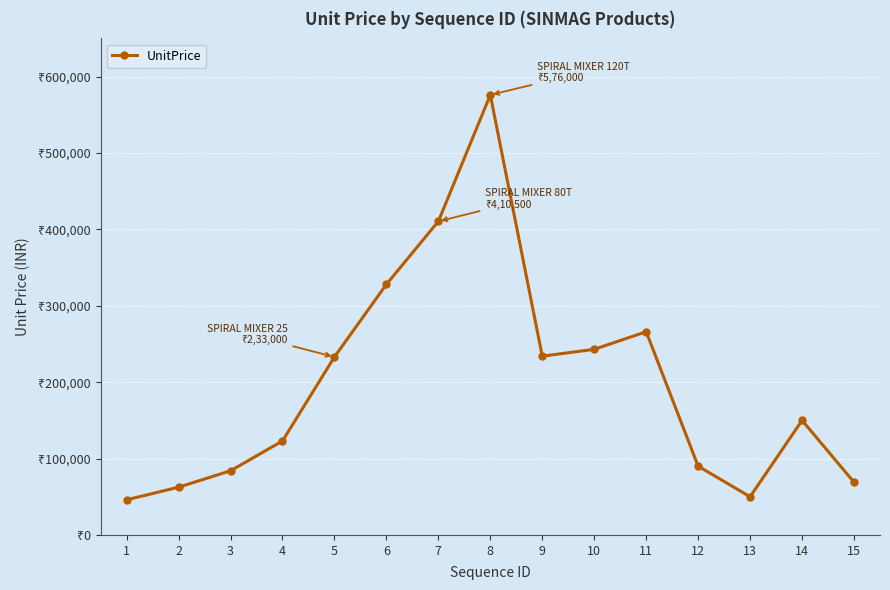

True or false: there are more than 1 points higher than both neighbors.

True